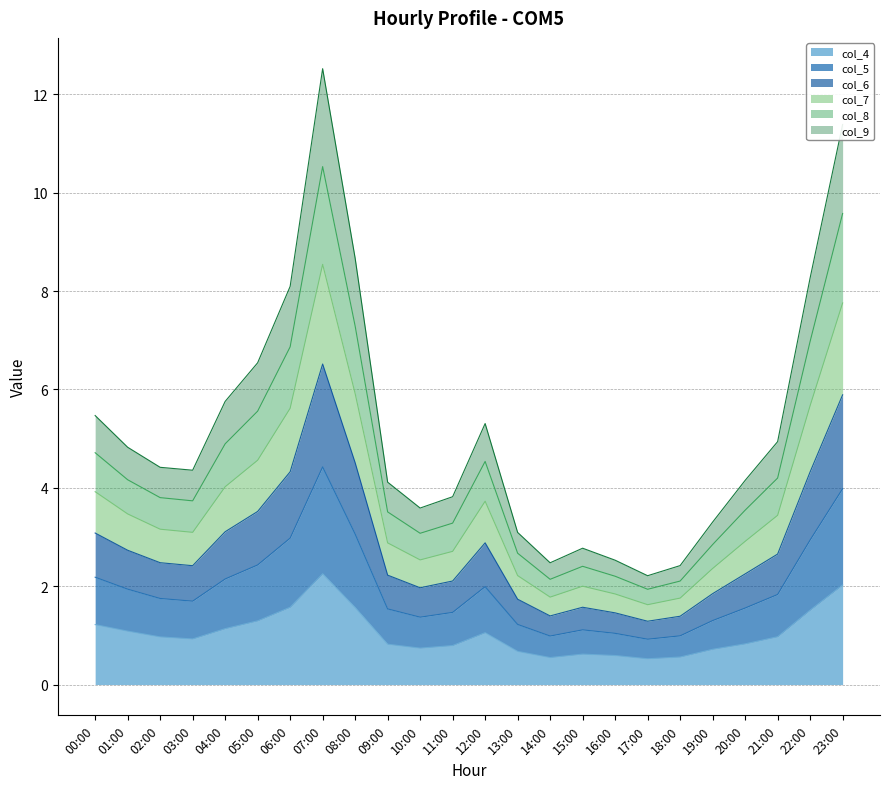

At which category is the sum across all series the highest?

07:00